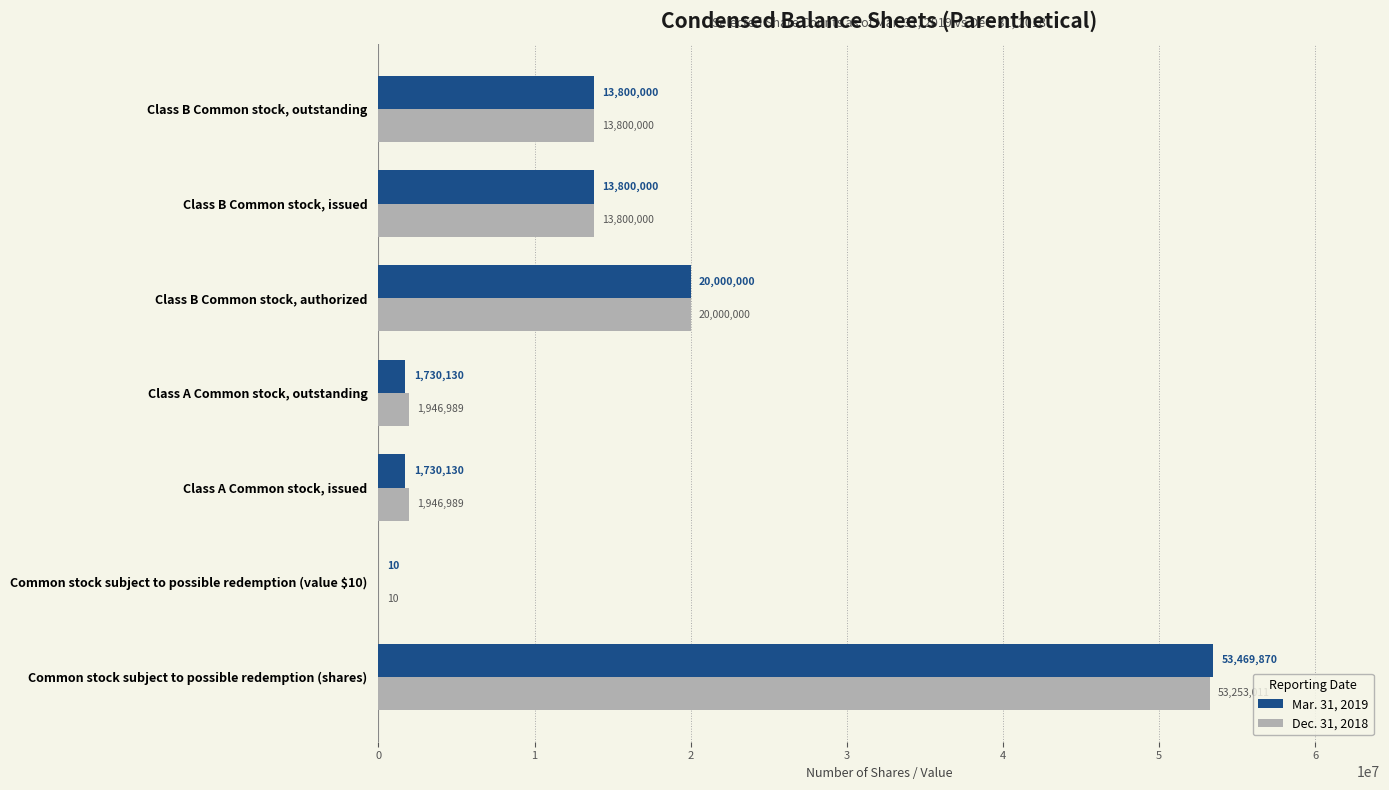

Which label corresponds to the largest value in the chart?

Common stock subject to possible redemption (shares)